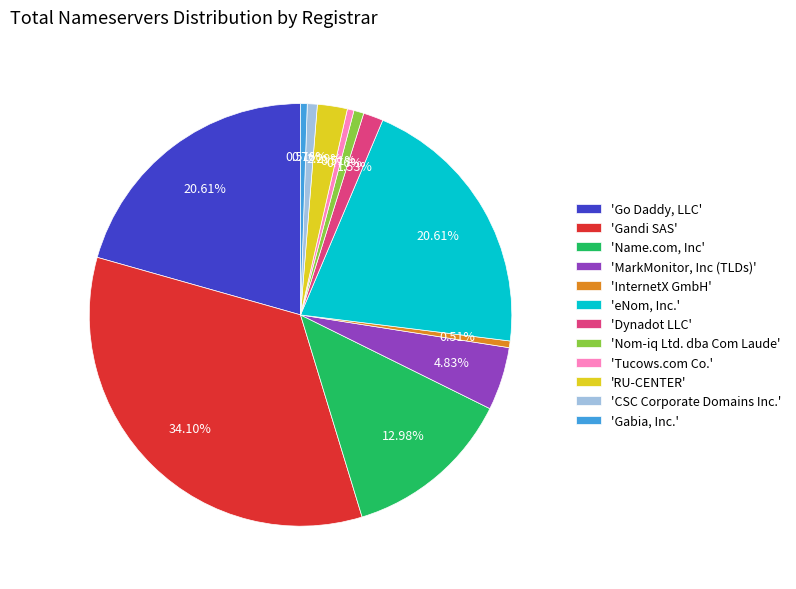

Combined, do 'CSC Corporate Domains Inc.' and 'RU-CENTER' account for over 50%?

No